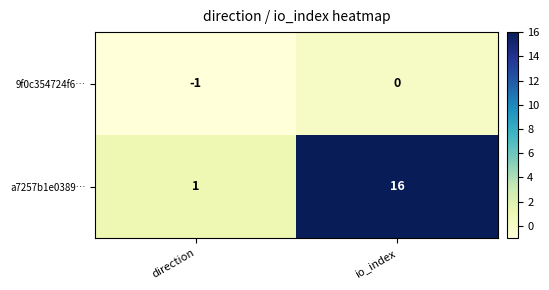

What is the difference between the maximum and minimum values in the a7257b1e0389… series?

15